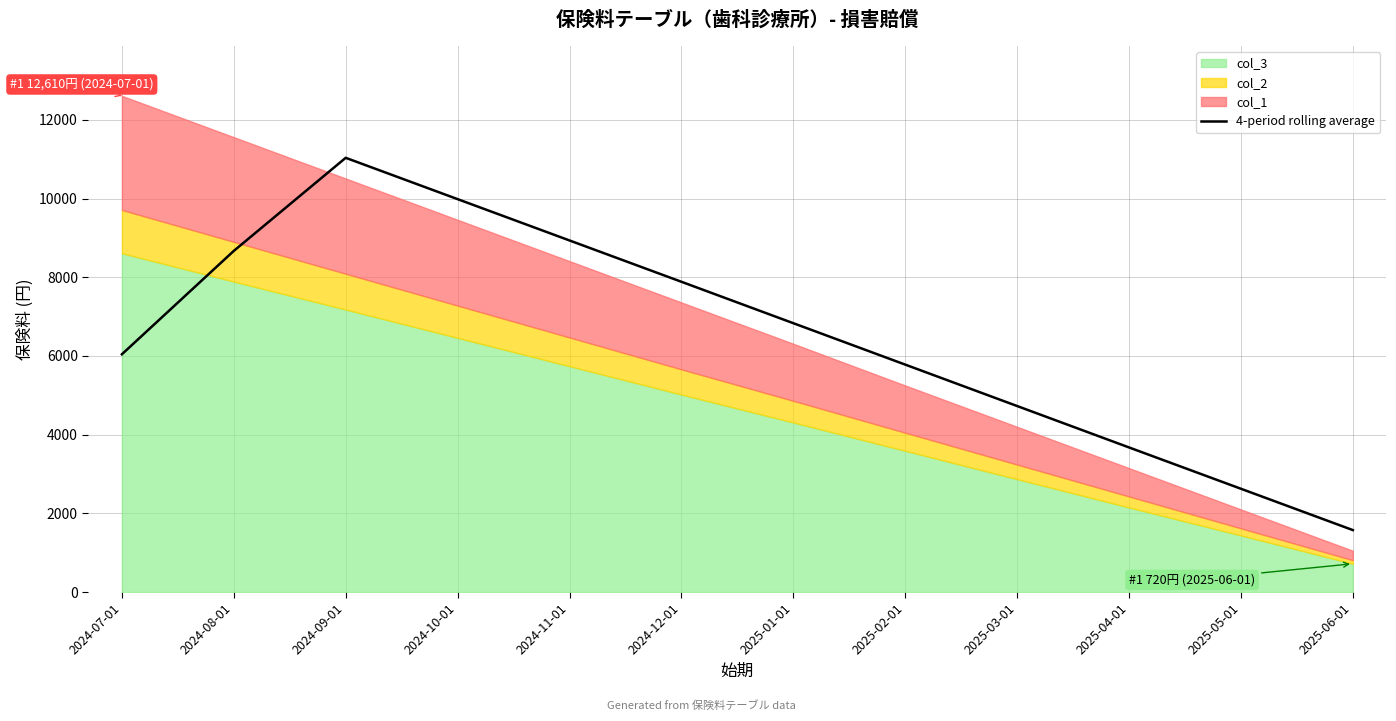

What is the ratio of the value at 2024-12-01 to the value at 2025-03-01?

1.7